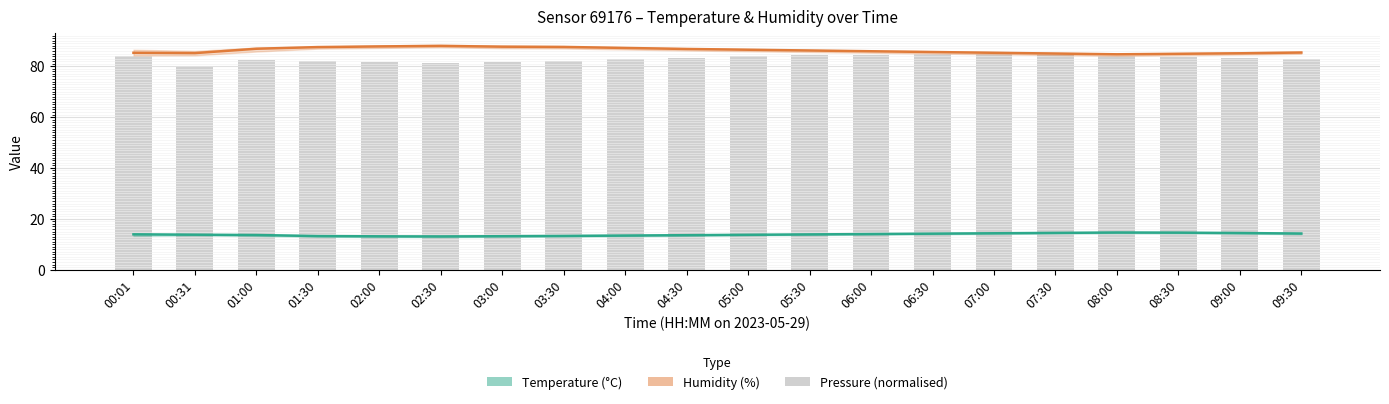

Between 09:30 and 03:30, which is larger?

09:30